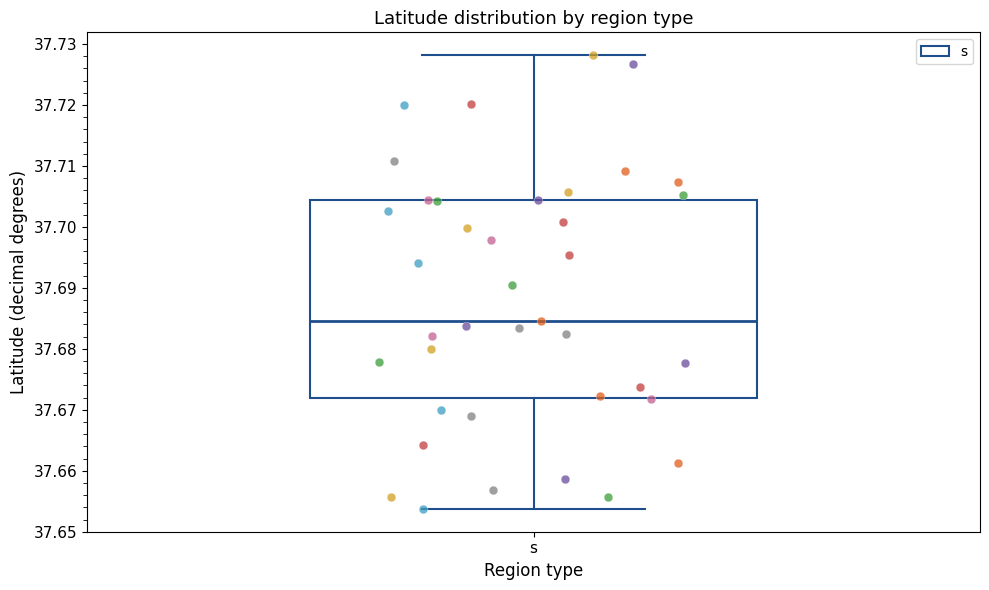

Read this box plot against the y-axis: the position of the median line, the range covered by the box, and the ends of both whiskers. The values are not printed on the chart, so give them approximately, as read against the axis.

median 37.685, box 37.672 to 37.704, whiskers 37.654 to 37.728